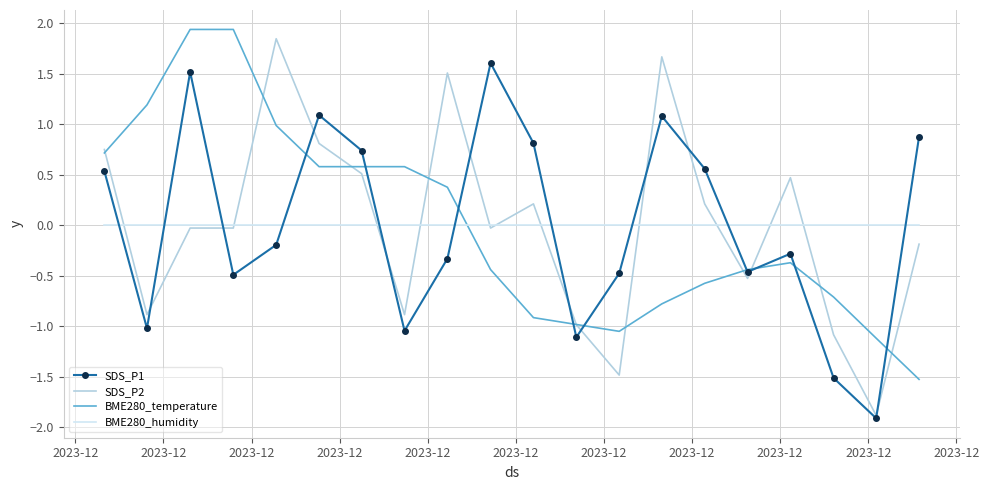

How many intersections are there between SDS_P2 and SDS_P1?

11